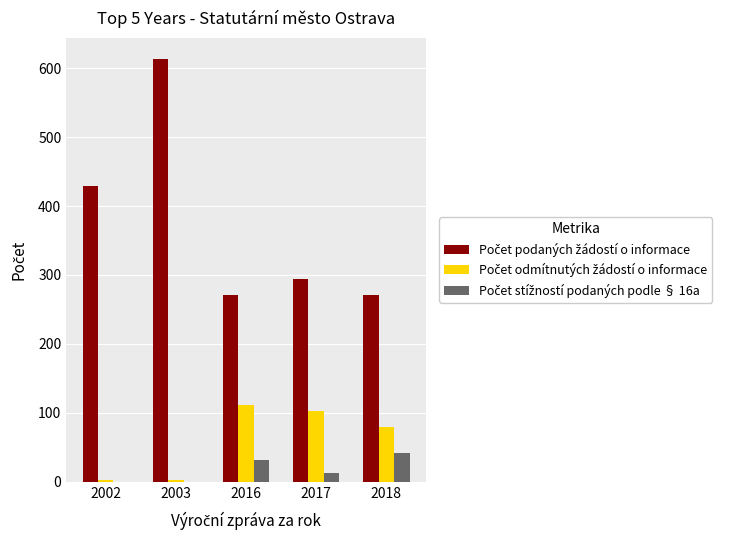

At which category is the sum across all series the highest?

2003